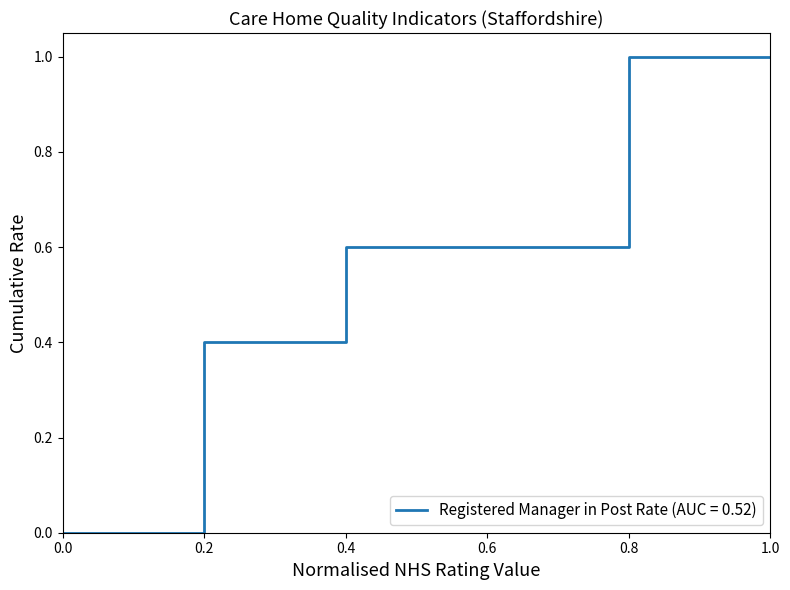

What is the difference between the maximum and minimum values?

1.0